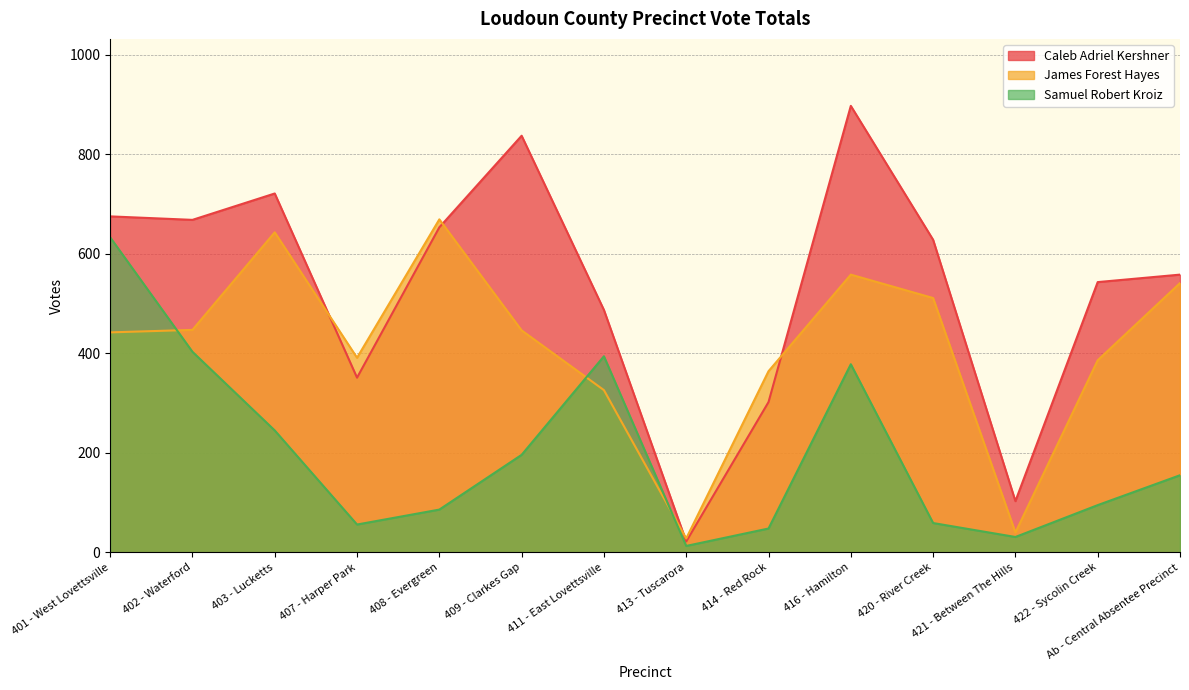

At how many categories does at least one series exceed 725?

2